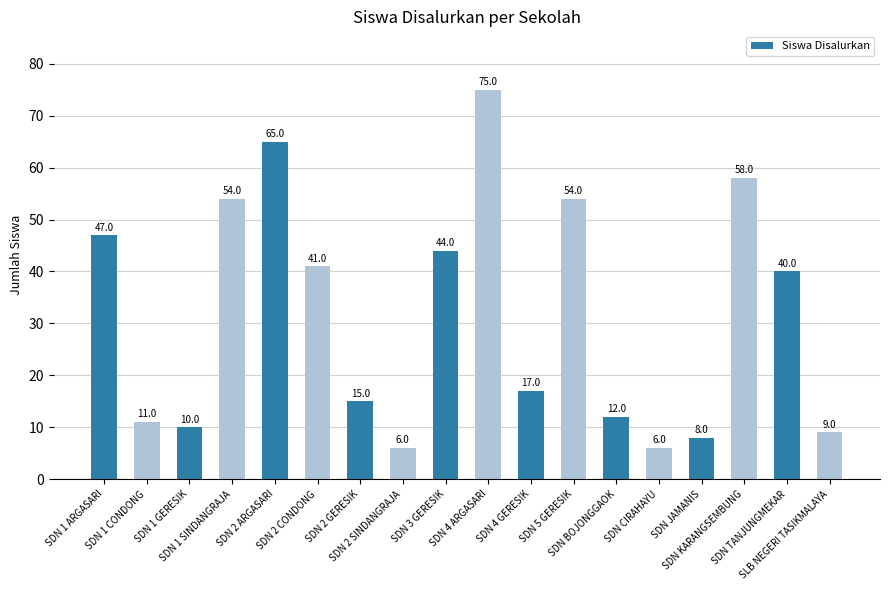

What is the greatest value displayed?

75